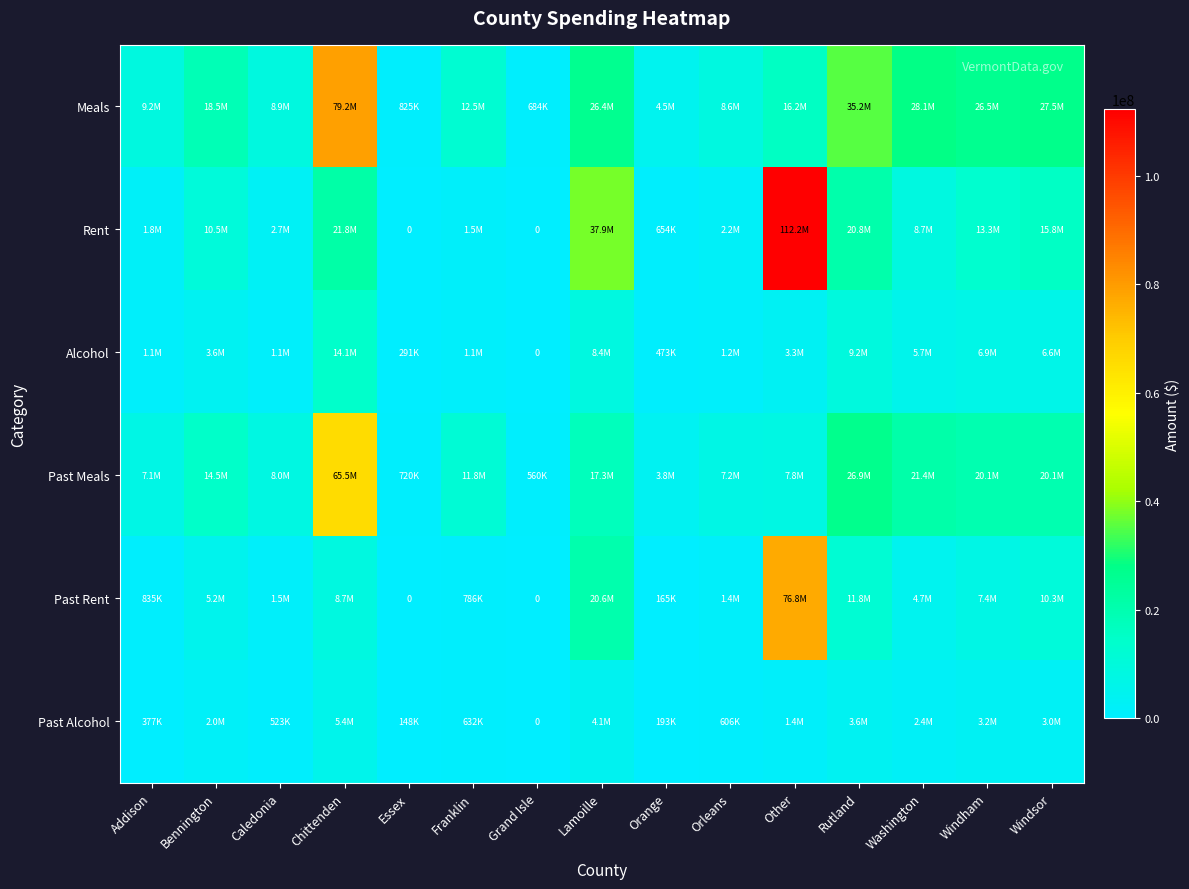

Read the Past Alcohol value at Other.

1370839.5